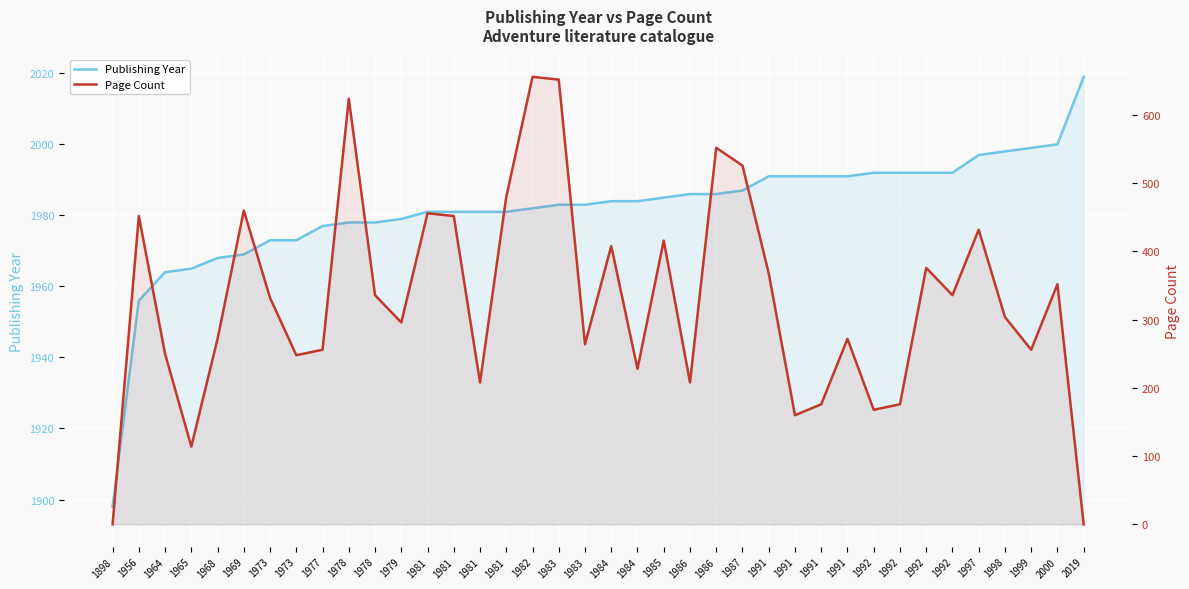

What are all the series names shown in the legend?

Publishing Year, Page Count